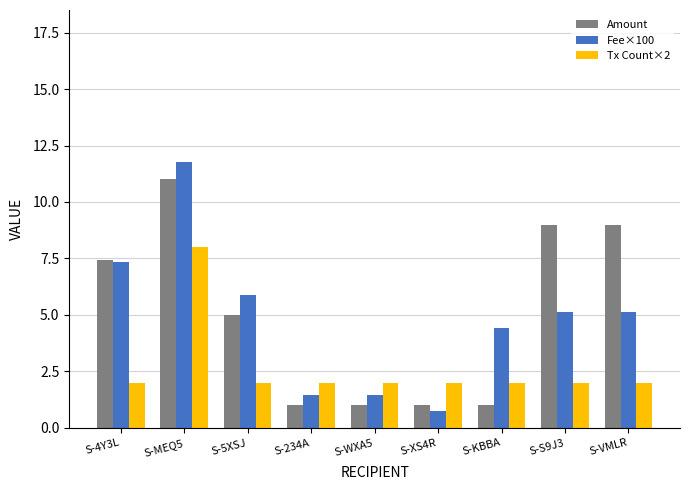

True or false: Amount has a value of 9.0 at S-VMLR.

True